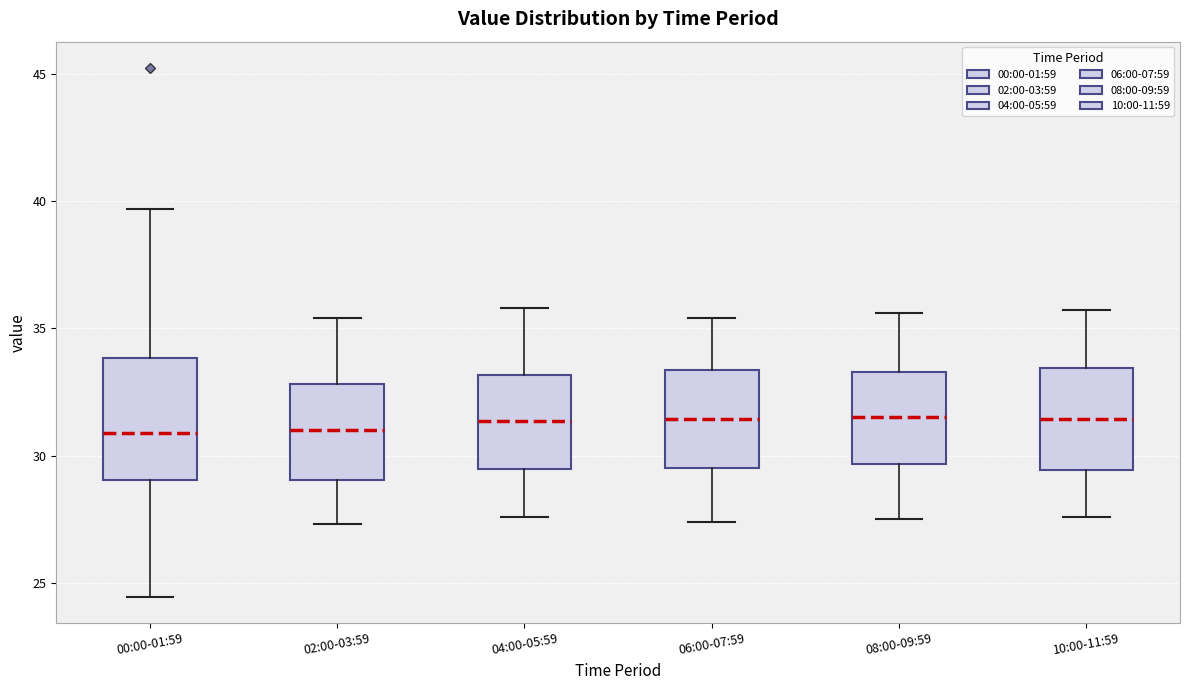

Where is the lower edge of the box for 10:00-11:59 on the y-axis? The values are not printed on the chart, so give them approximately, as read against the axis.

29.5